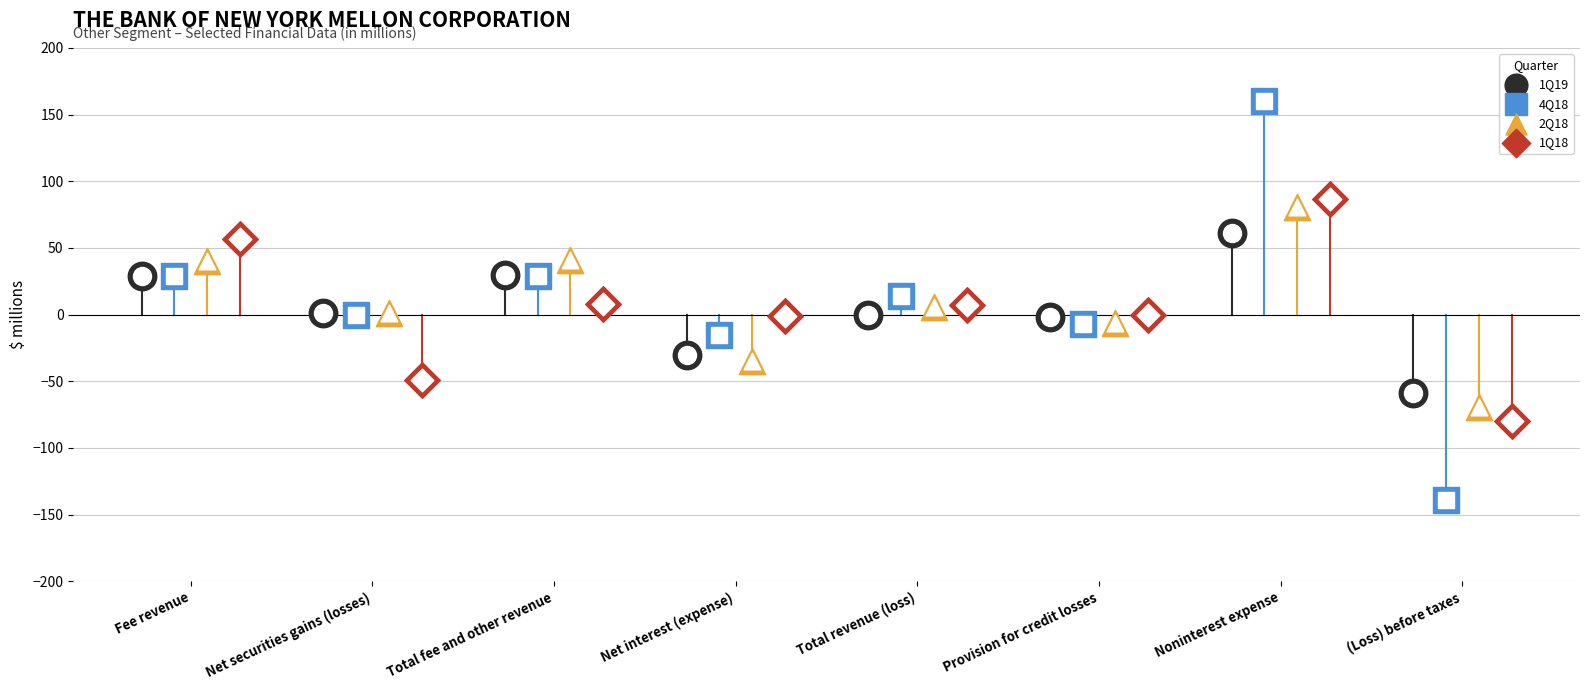

At which category is the sum across all series the highest?

Noninterest expense